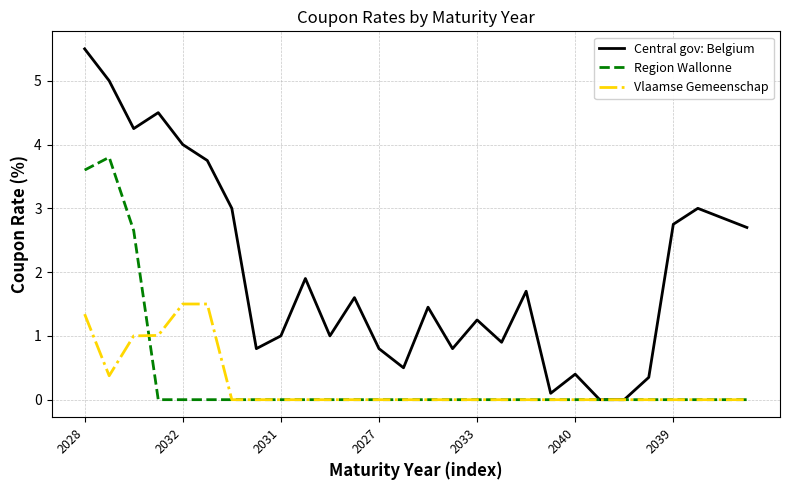

Which series has the largest total across all categories?

Central gov: Belgium